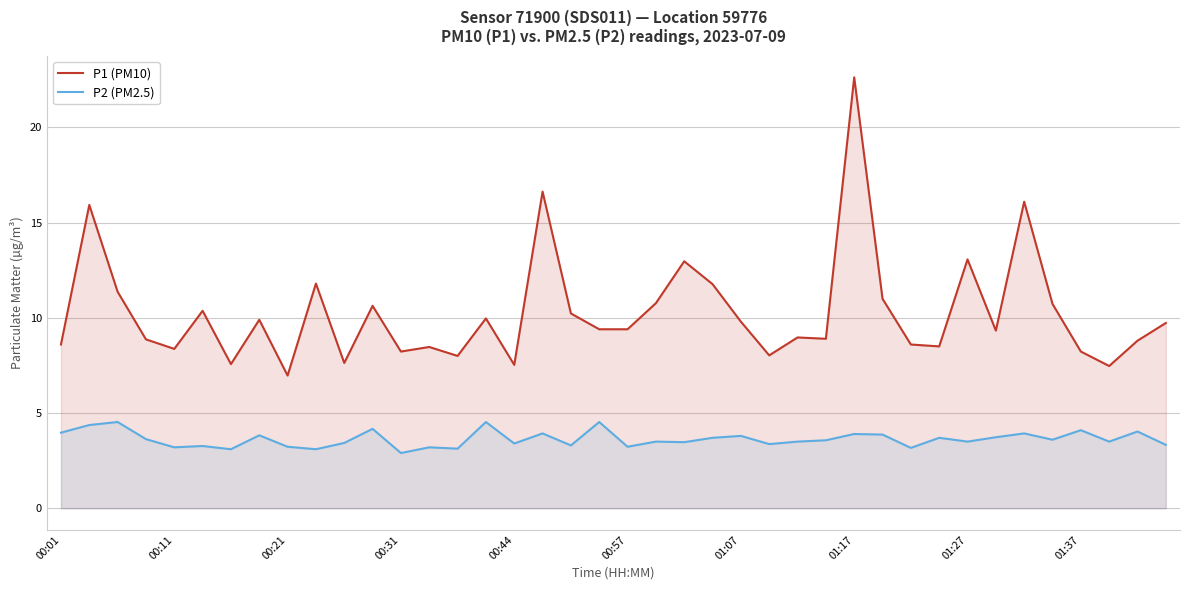

List the series in order of their overall mean, lowest first.

P2 (PM2.5), P1 (PM10)